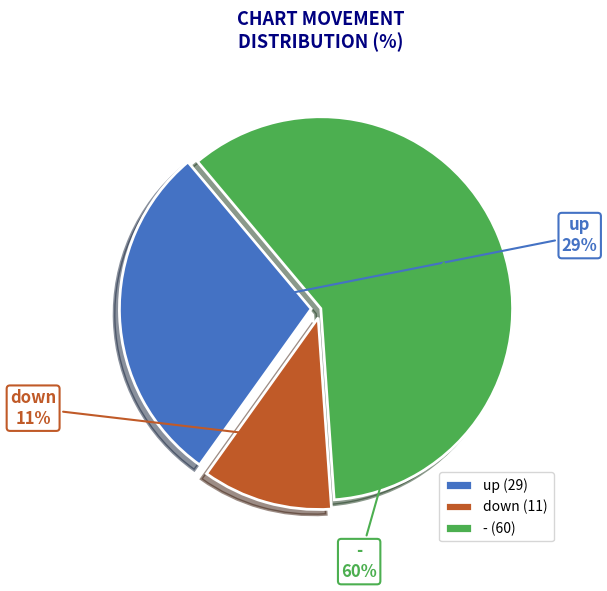

How many segments does this pie chart have?

3